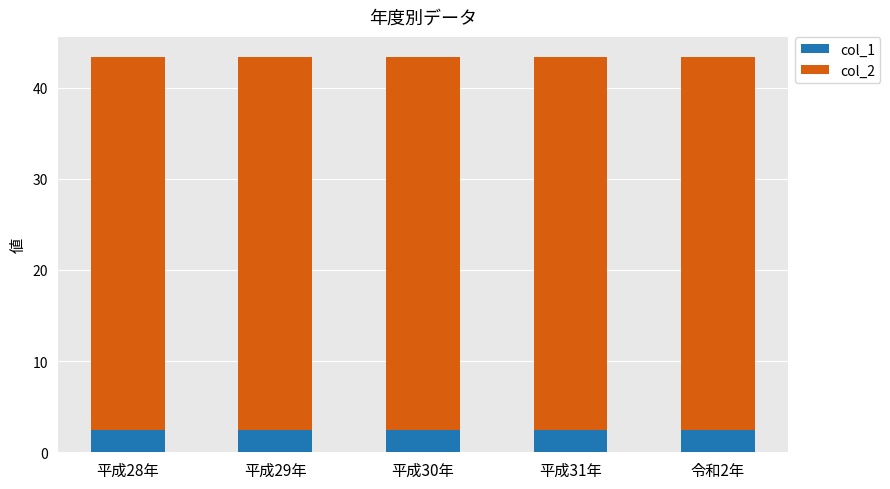

What is the sum of the col_1 values at 平成29年 and 平成30年?

4.8